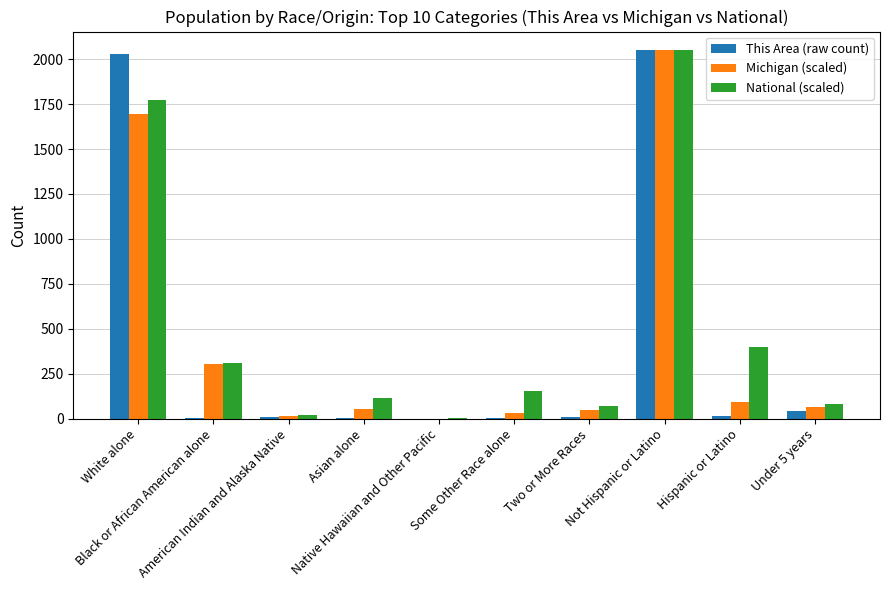

What is the sum of all Michigan (scaled) values?

4357.6